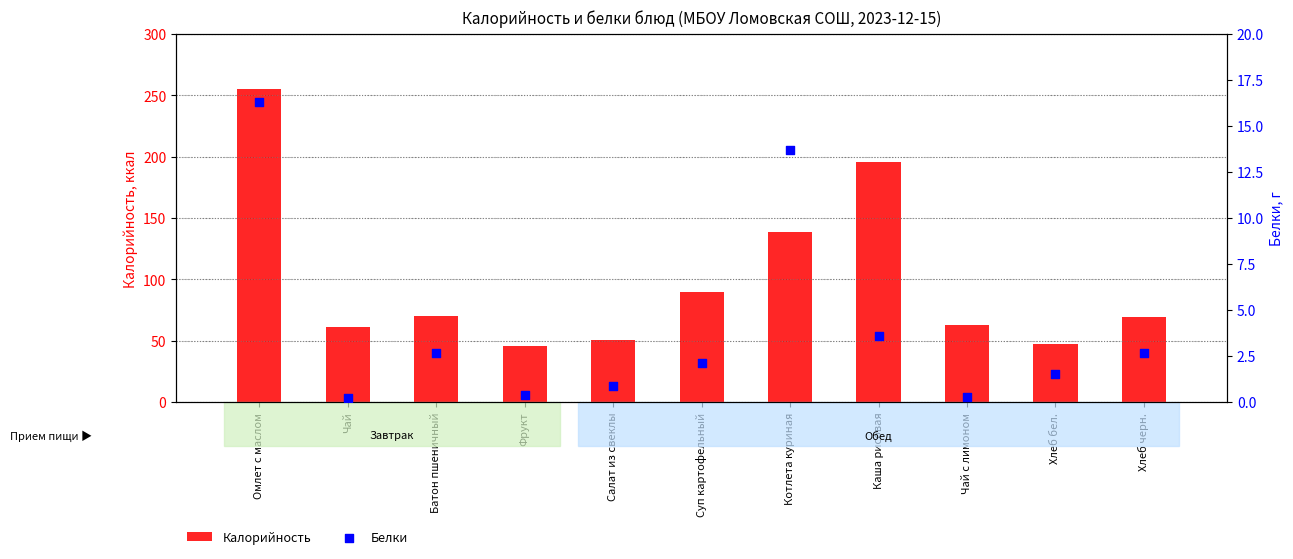

Is the value of Калорийность at Хлеб черн. greater than the value of Белки at Котлета куриная?

Yes